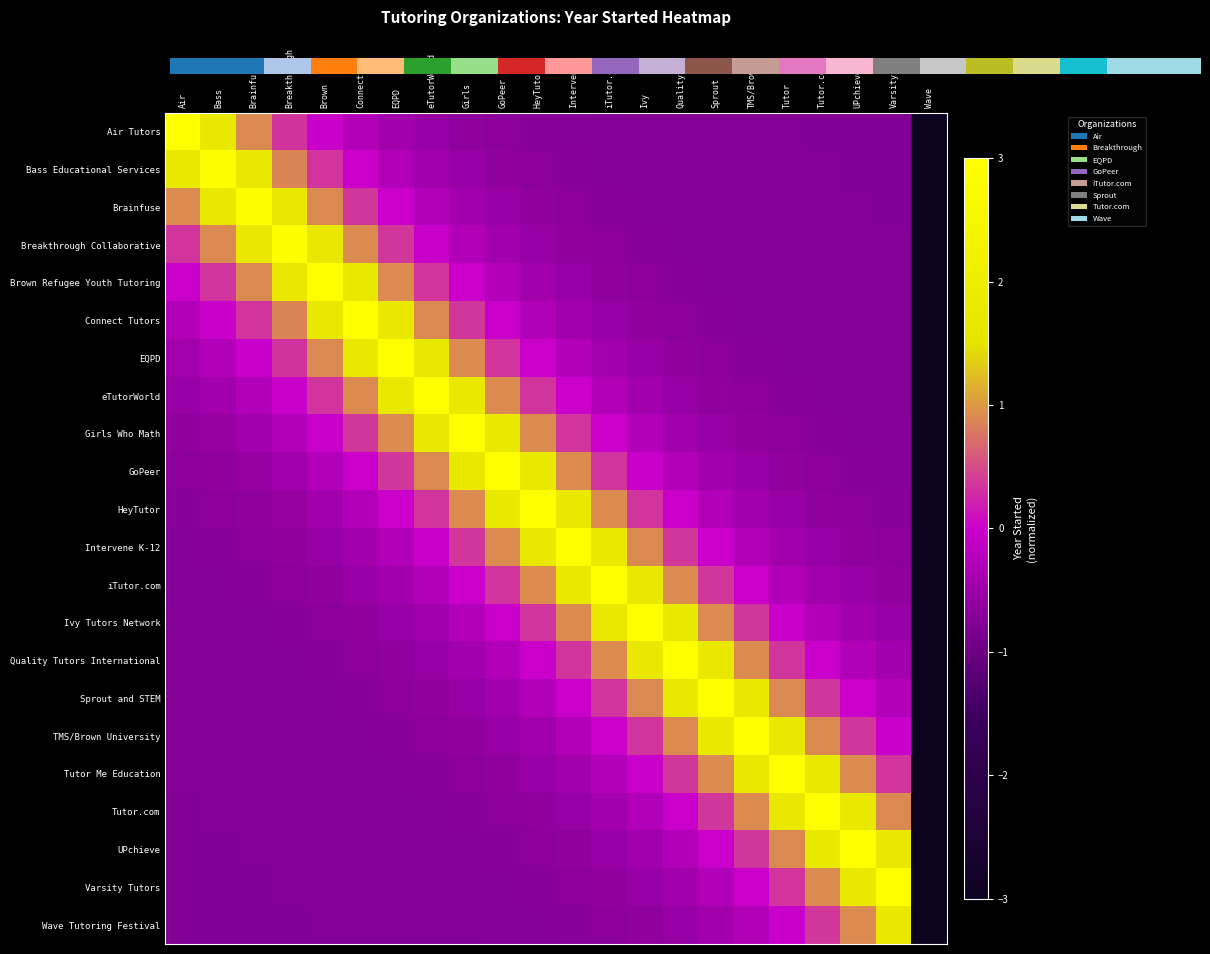

True or false: TMS/Brown University has a value of 1.7 at Sprout.

True